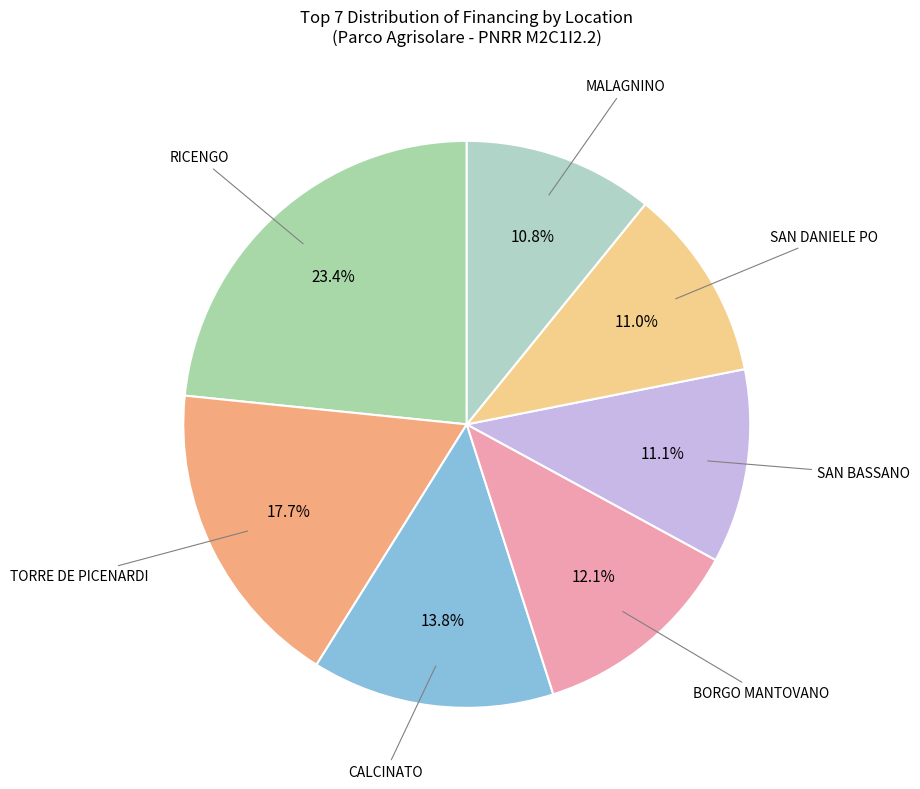

To the nearest percent, what is the average slice percentage?

14%